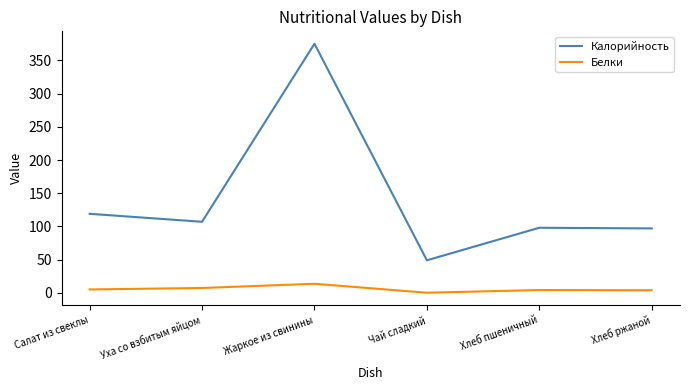

Which label corresponds to the largest value in the chart?

Жаркое из свинины